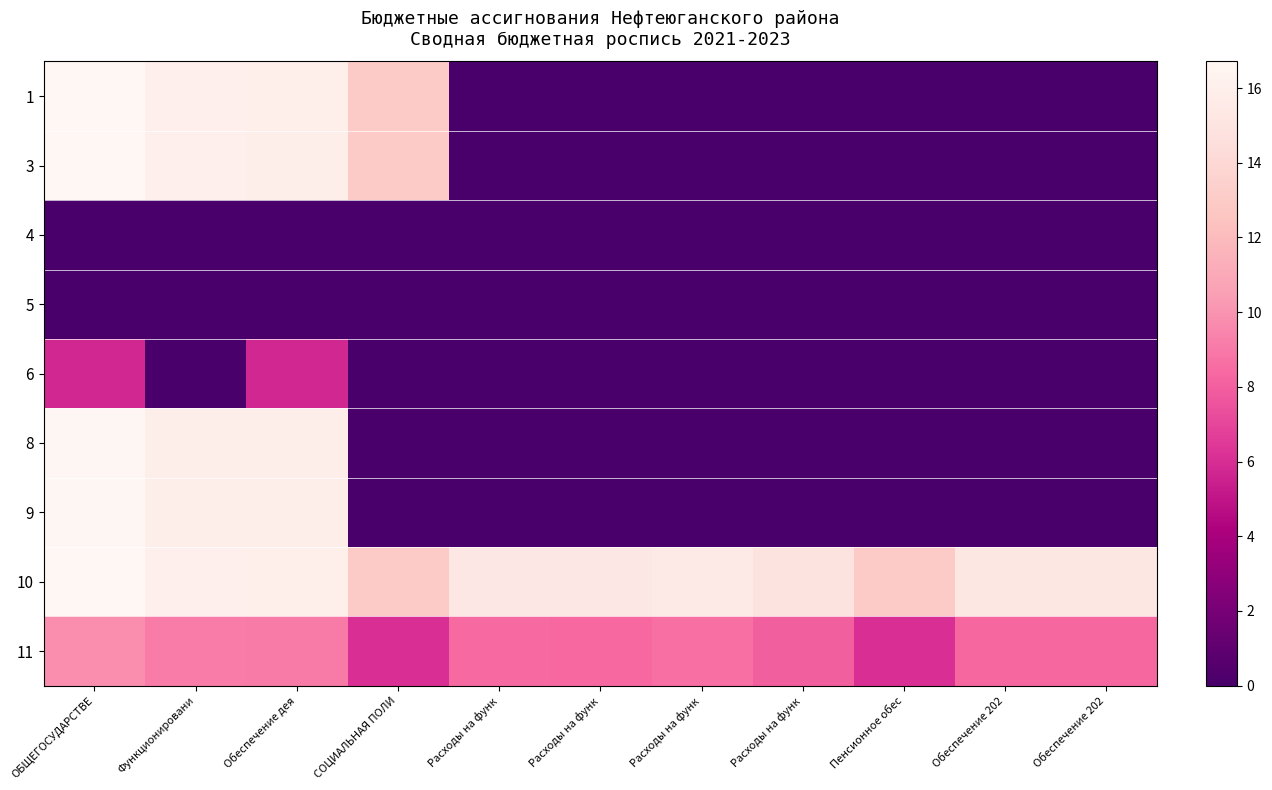

Which series has the largest range (max minus min)?

1